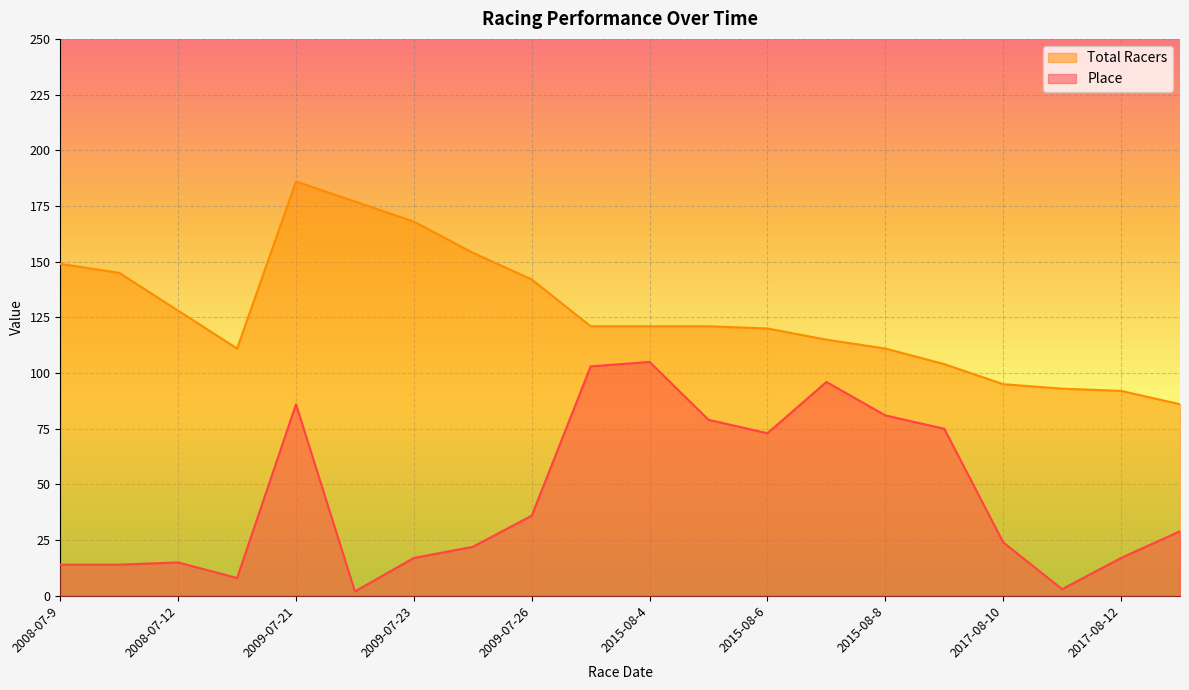

Reading right to left, extract all data points from this chart.

Place: 2017-08-13=29	2017-08-12=17	2017-08-11=3	2017-08-10=24	2015-08-9=75	2015-08-8=81	2015-08-7=96	2015-08-6=73	2015-08-5=79	2015-08-4=105	2015-08-3=103	2009-07-26=36	2009-07-24=22	2009-07-23=17	2009-07-22=2	2009-07-21=86	2008-07-13=8	2008-07-12=15	2008-07-10=14	2008-07-9=14
Total Racers: 2017-08-13=86	2017-08-12=92	2017-08-11=93	2017-08-10=95	2015-08-9=104	2015-08-8=111	2015-08-7=115	2015-08-6=120	2015-08-5=121	2015-08-4=121	2015-08-3=121	2009-07-26=142	2009-07-24=154	2009-07-23=168	2009-07-22=177	2009-07-21=186	2008-07-13=111	2008-07-12=128	2008-07-10=145	2008-07-9=149